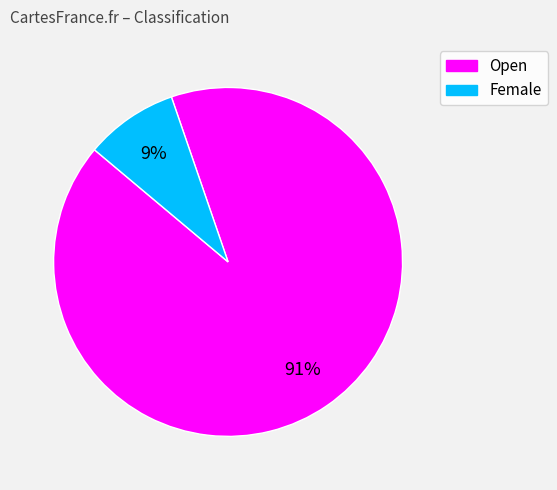

What percentage is the Female slice, to the nearest percent?

9%